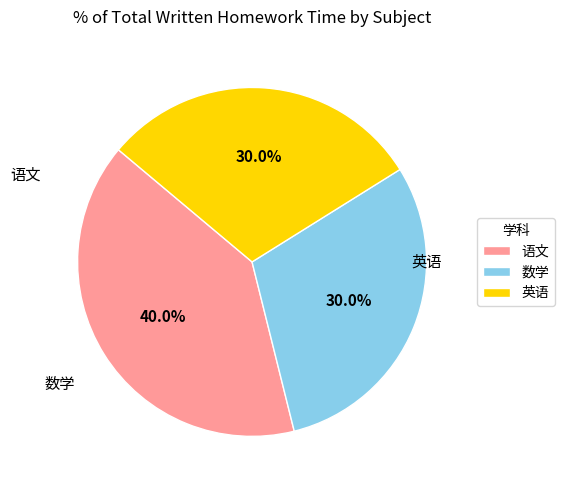

Is the sum of 语文 and 数学 greater than half?

Yes